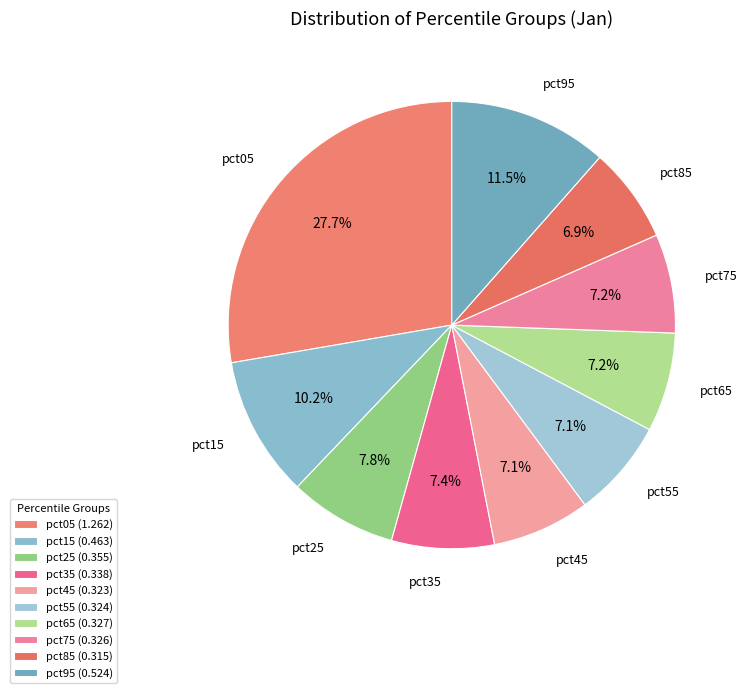

Count the number of slices in the pie.

10